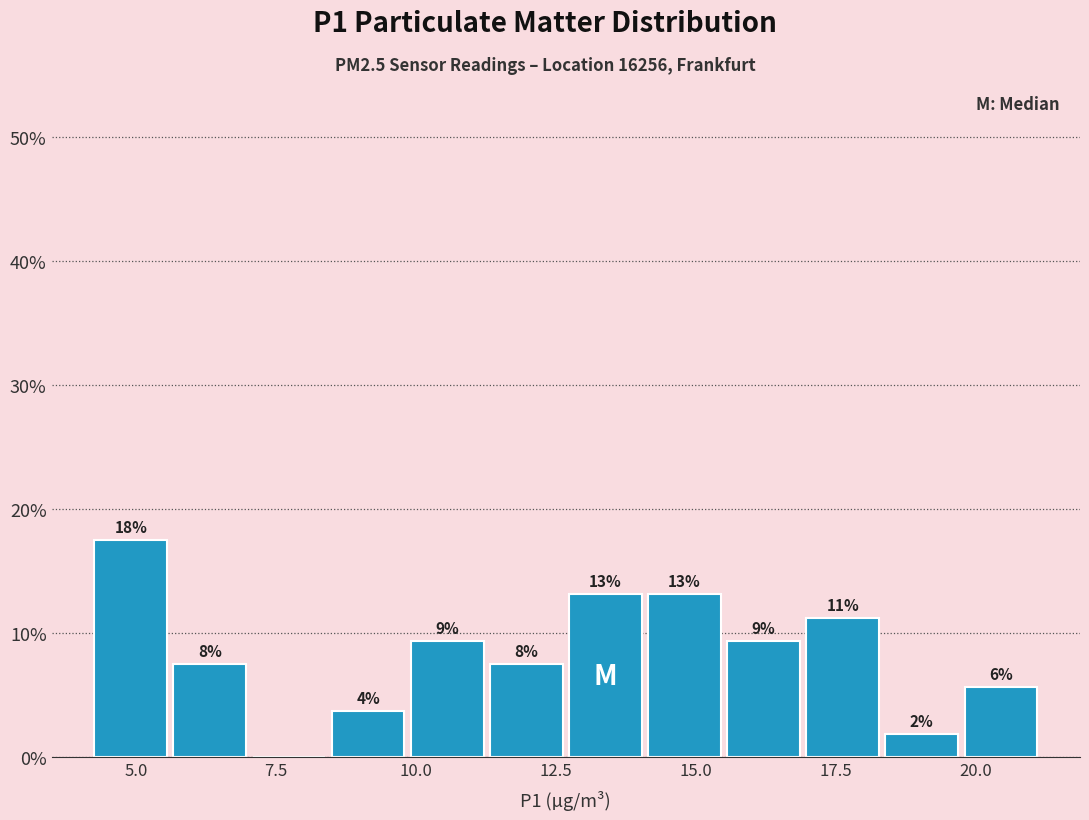

Read against the x-axis, roughly where is the centre of the tallest bar?

5.0